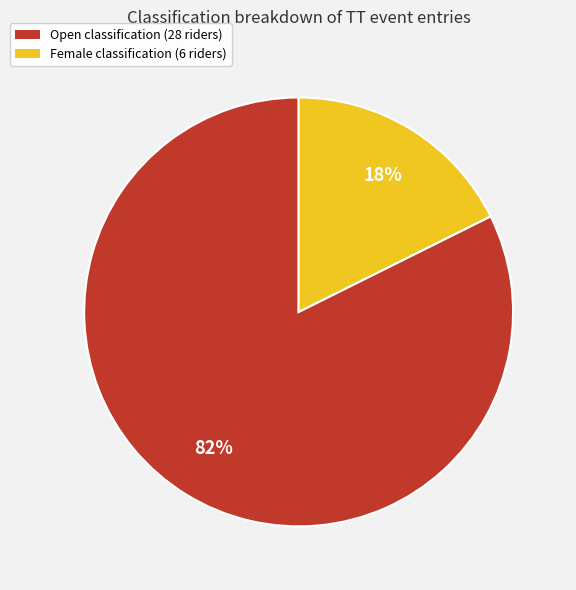

What is the smallest slice in the pie chart?

Female classification (6 riders)